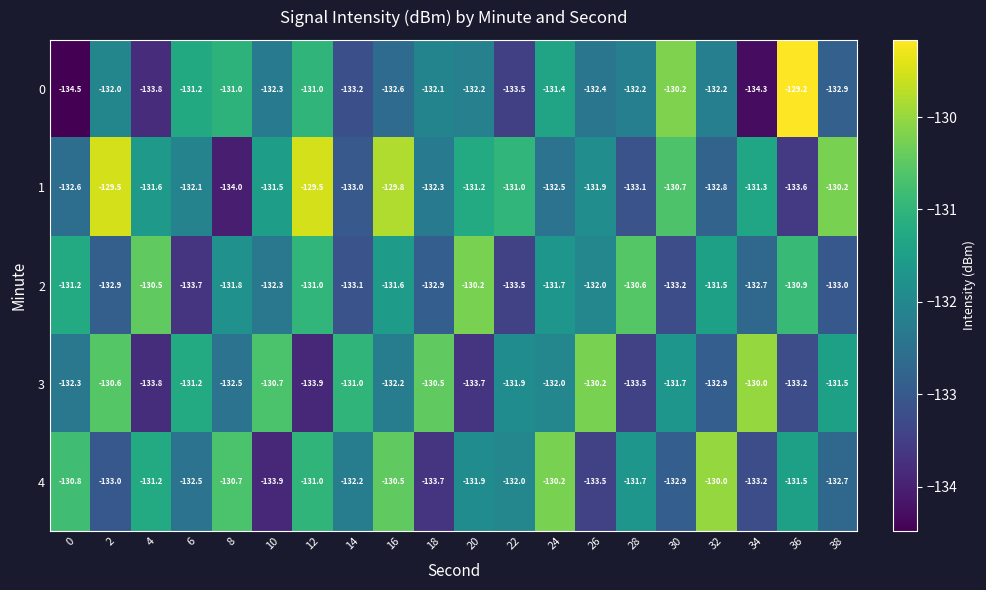

At 26, list the series in order from largest to smallest.

3, 1, 2, 0, 4